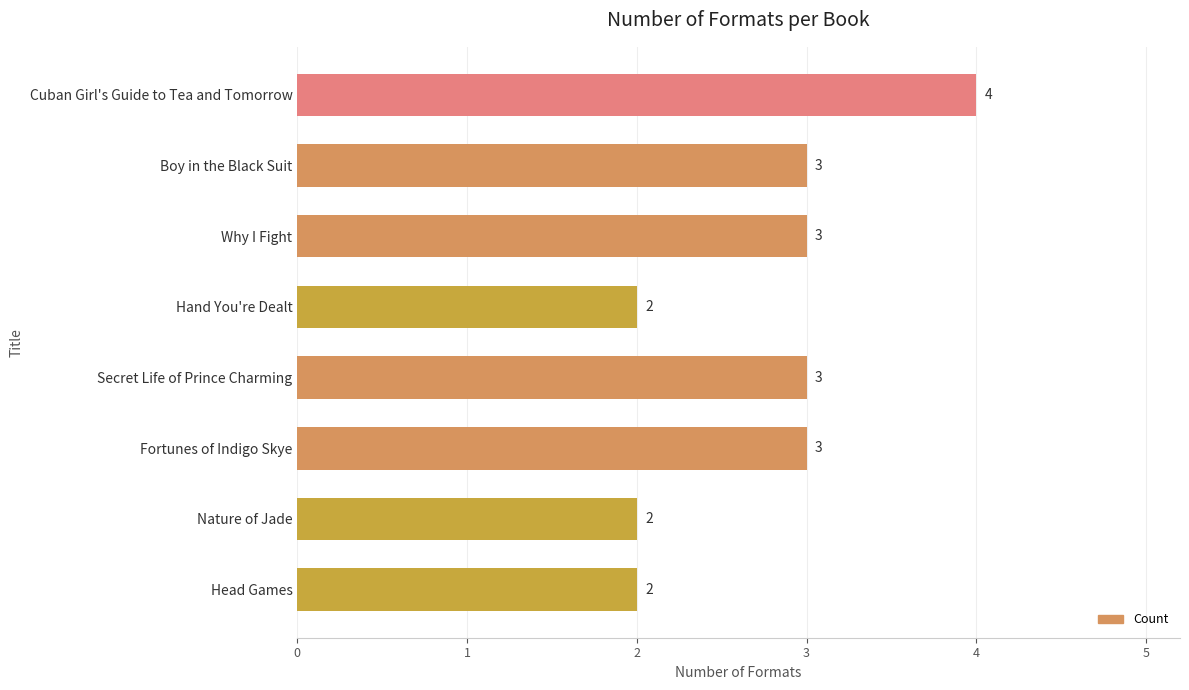

At which category does the chart reach its peak across all series?

Cuban Girl's Guide to Tea and Tomorrow